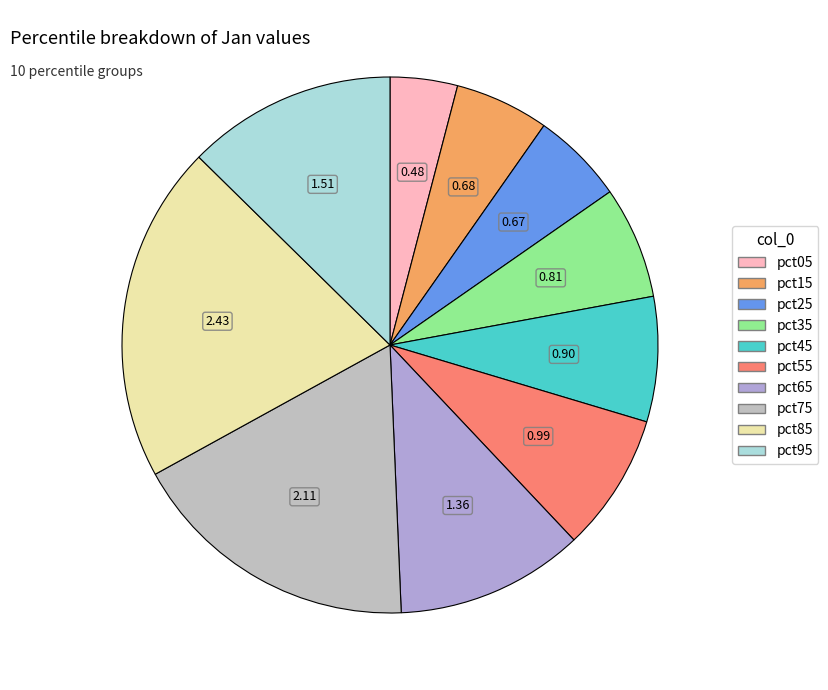

Does pct55 account for over 50% of the chart?

No